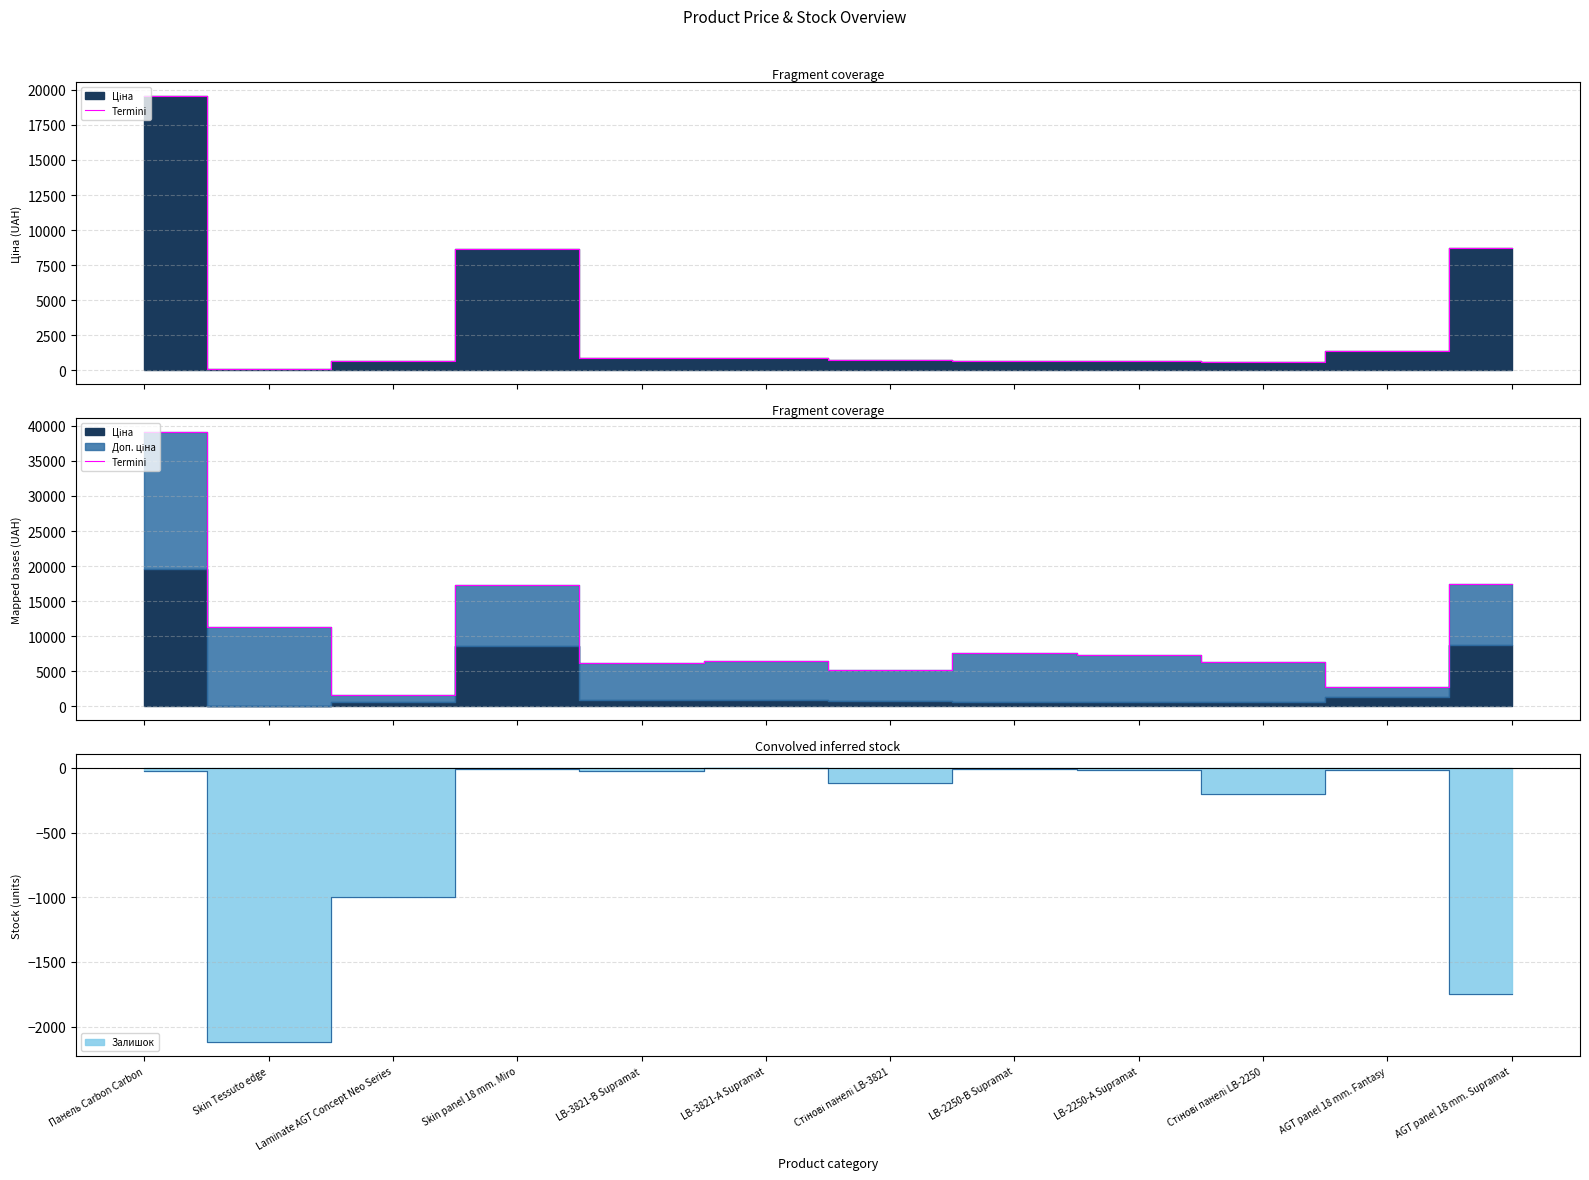

What is the label of the 8th point from the right?

LB-3821-В Supramat